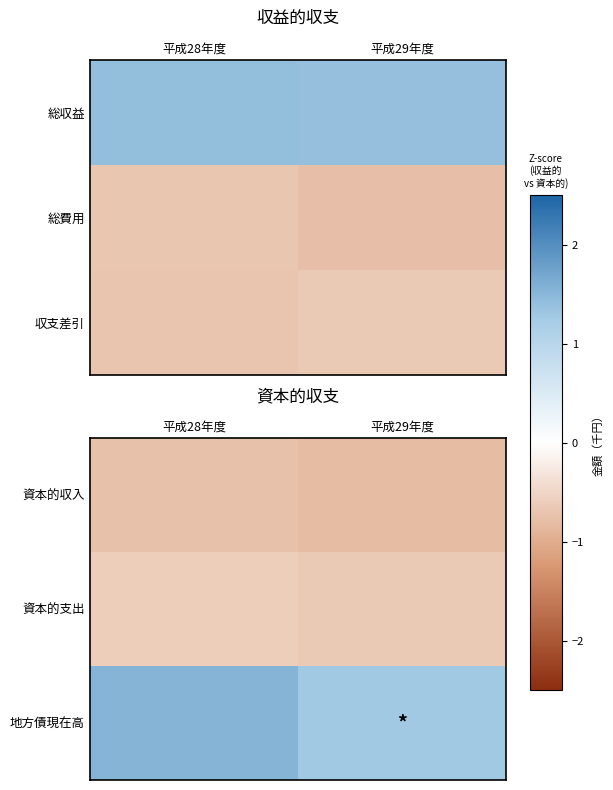

Between 平成28年度 and 平成29年度, which is larger?

平成28年度